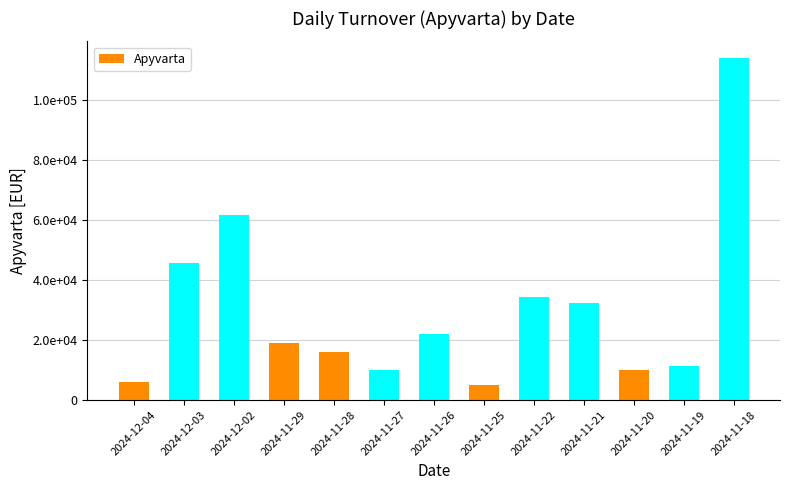

Which has a higher value, 2024-11-25 or 2024-11-19?

2024-11-19